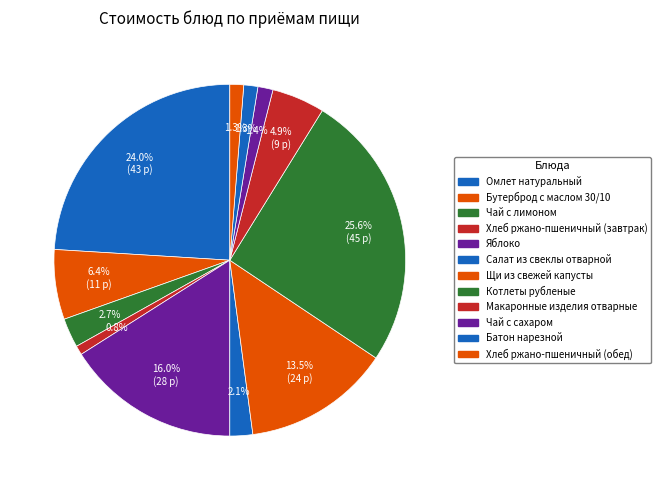

How many slices are in this pie chart?

12